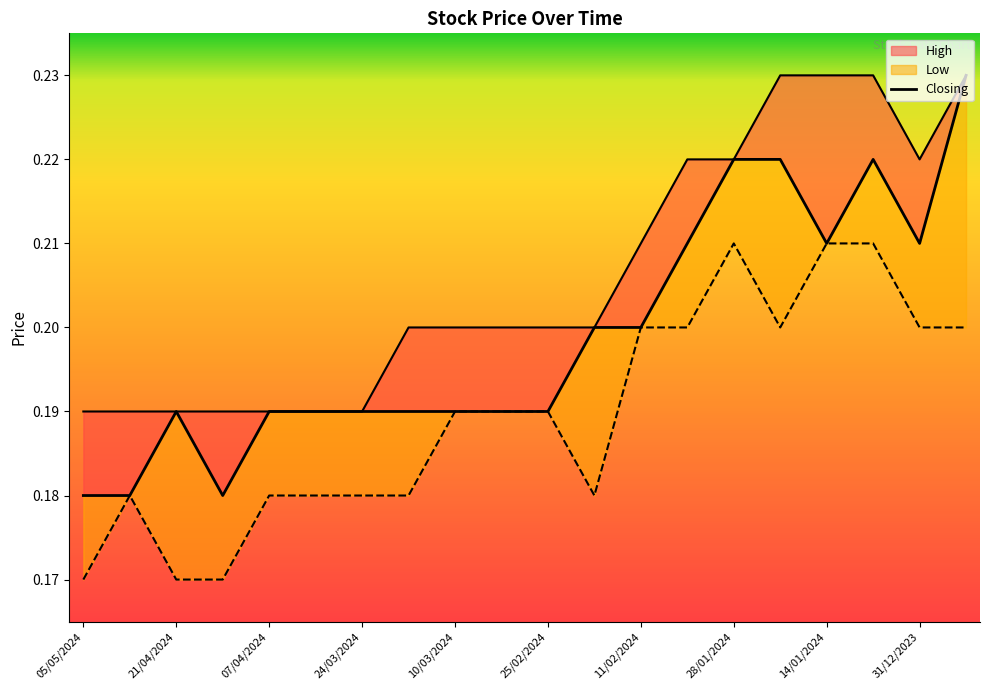

True or false: Low has more than 0 interior local peaks.

True